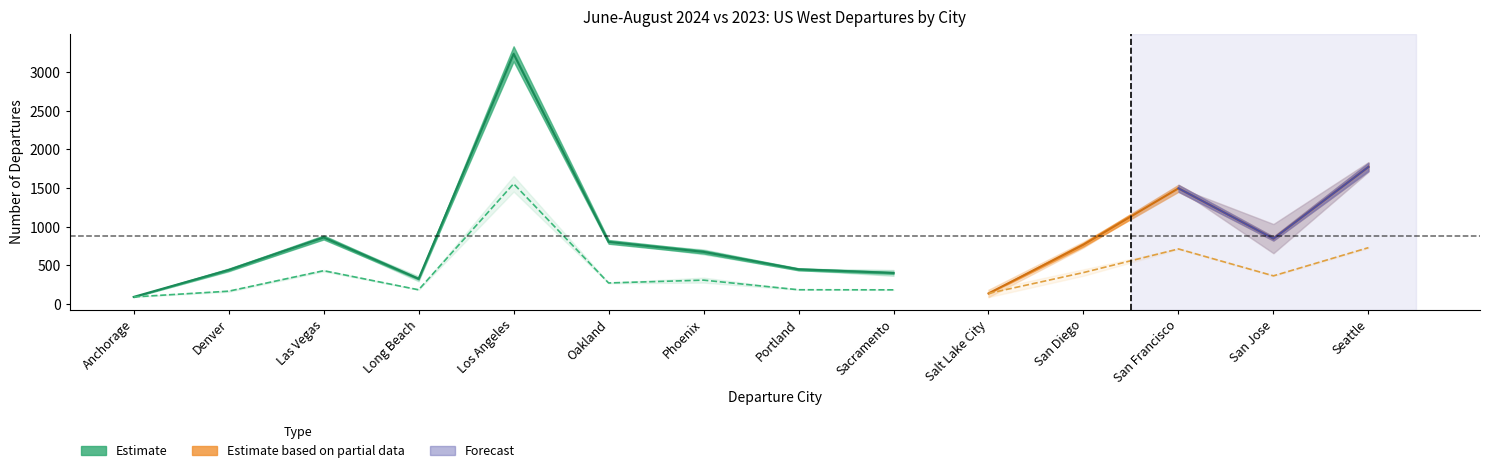

Does the chart display data point markers on the line(s)?

No